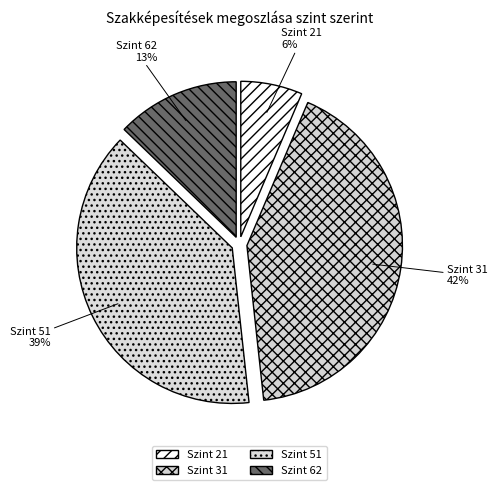

Rank the categories by value from lowest to highest.

Szint 21, Szint 62, Szint 51, Szint 31